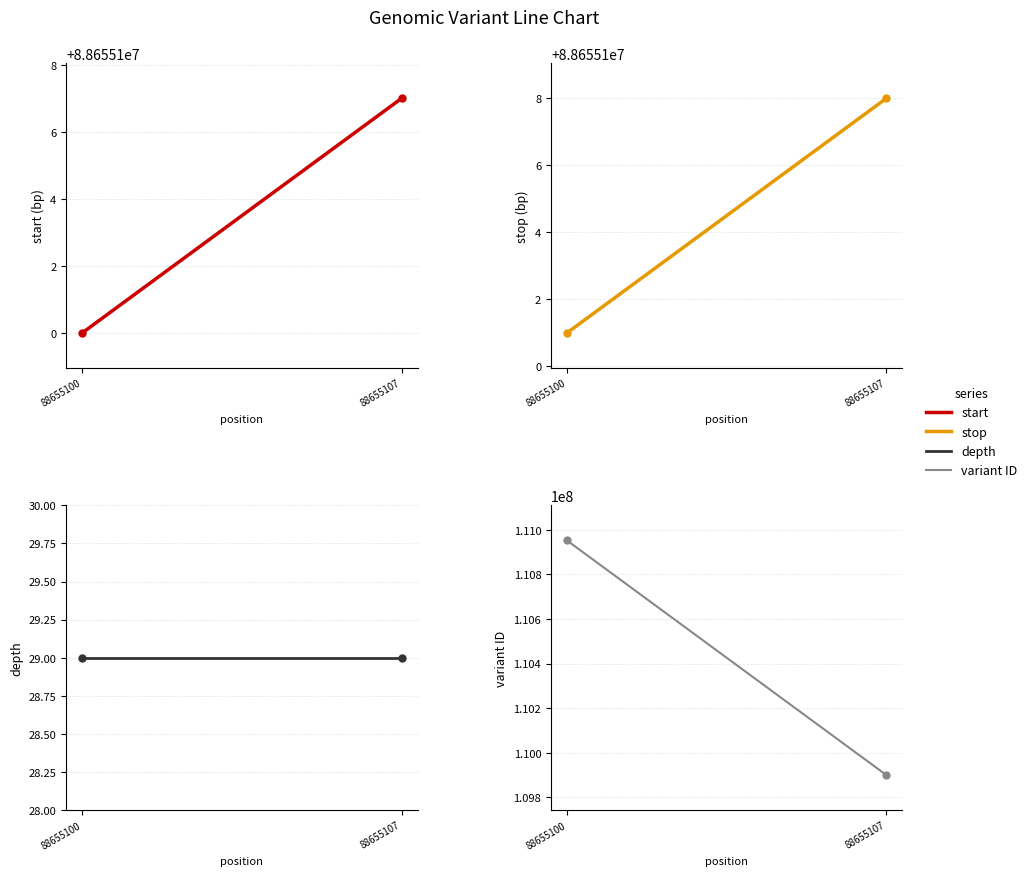

What is the total value across all series at 88655100?

288262706